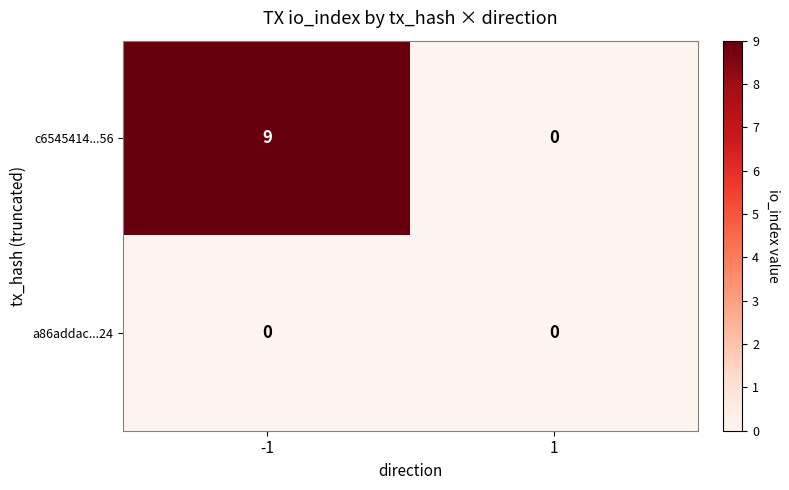

Which label corresponds to the largest value in the chart?

-1